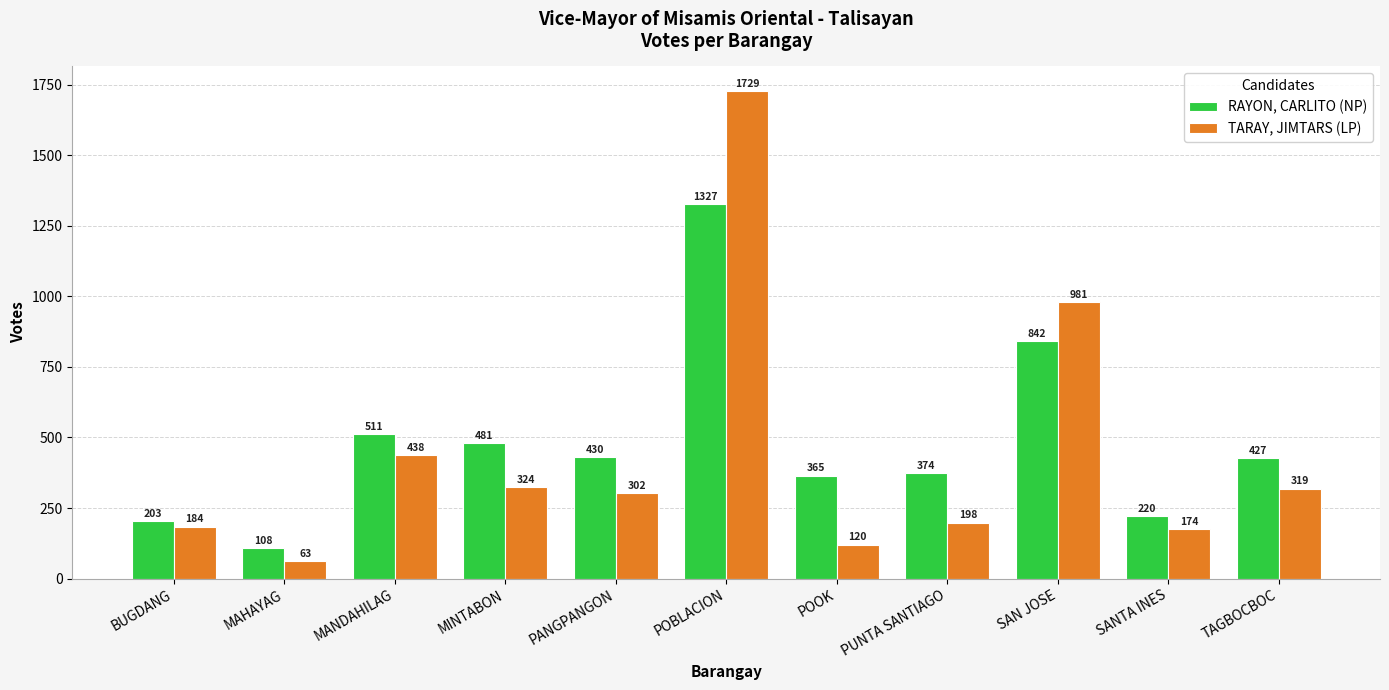

Rank the series by their average value, from lowest to highest.

TARAY, JIMTARS (LP), RAYON, CARLITO (NP)